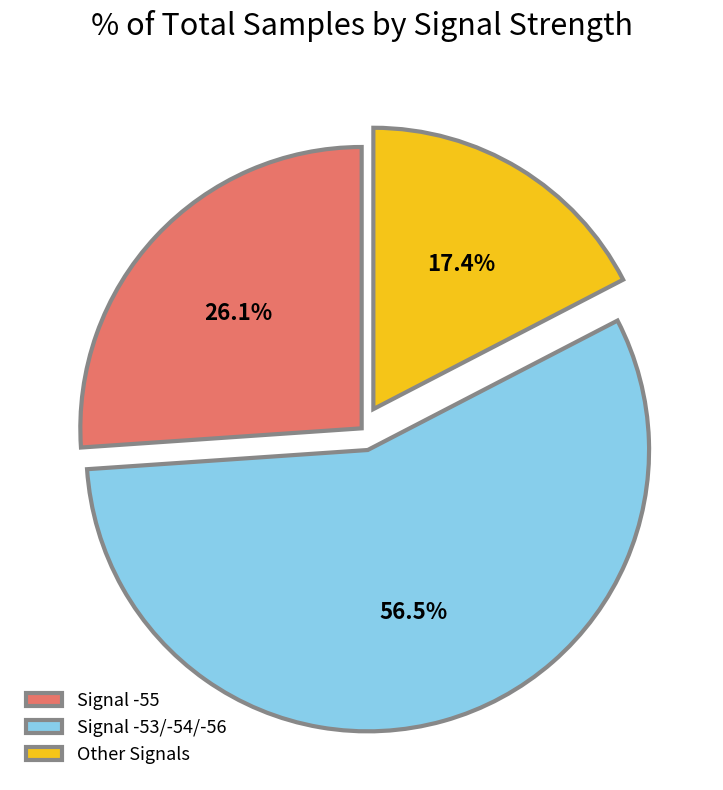

True or false: Signal -55 accounts for 32% of the total.

False